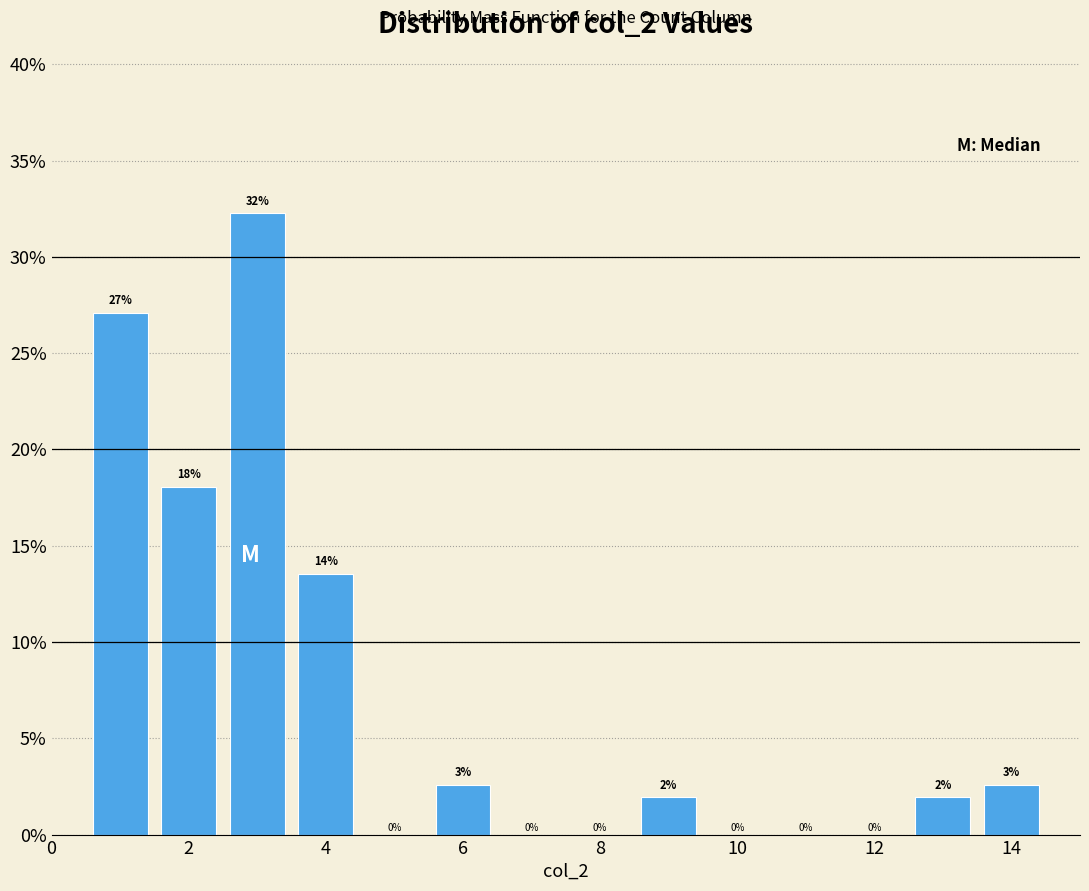

Which range on the x-axis has the tallest bar?

2.5 to 3.5